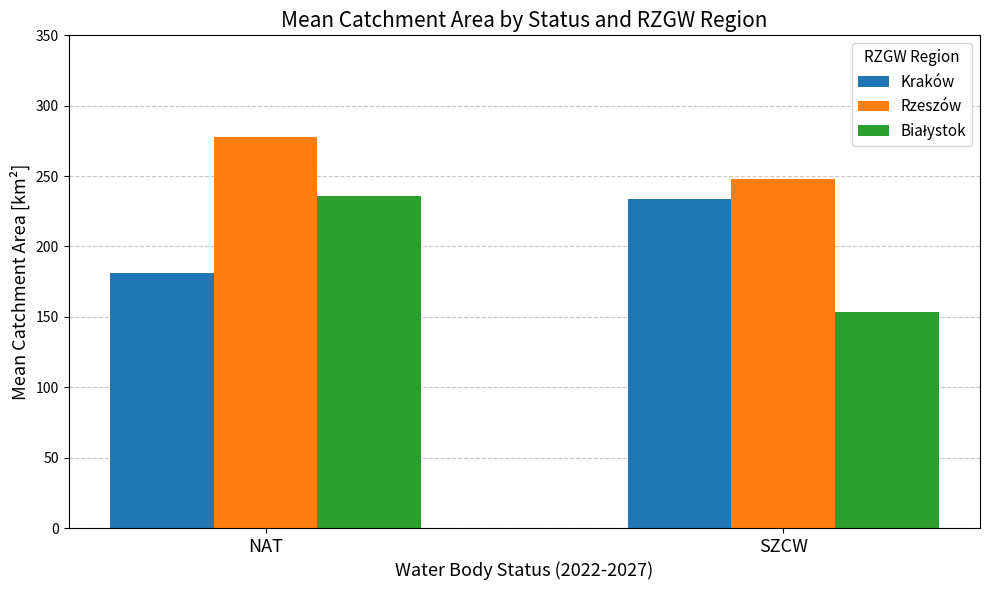

Where is Kraków nearest to the value 207?

NAT